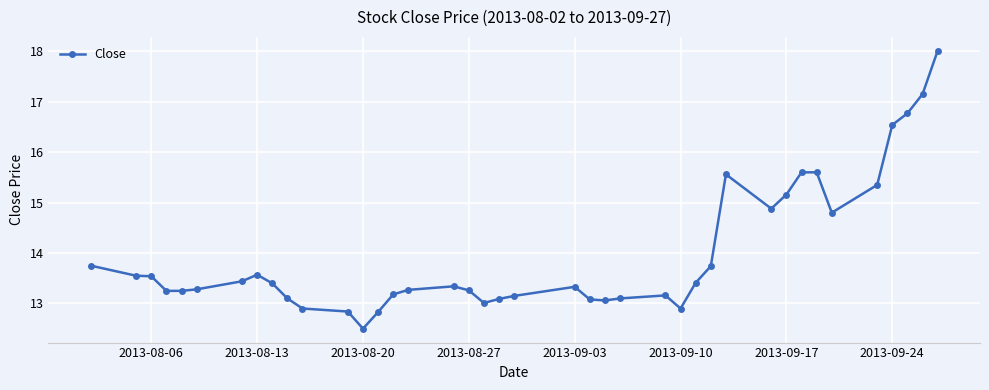

True or false: there are more than 1 points higher than both neighbors.

True